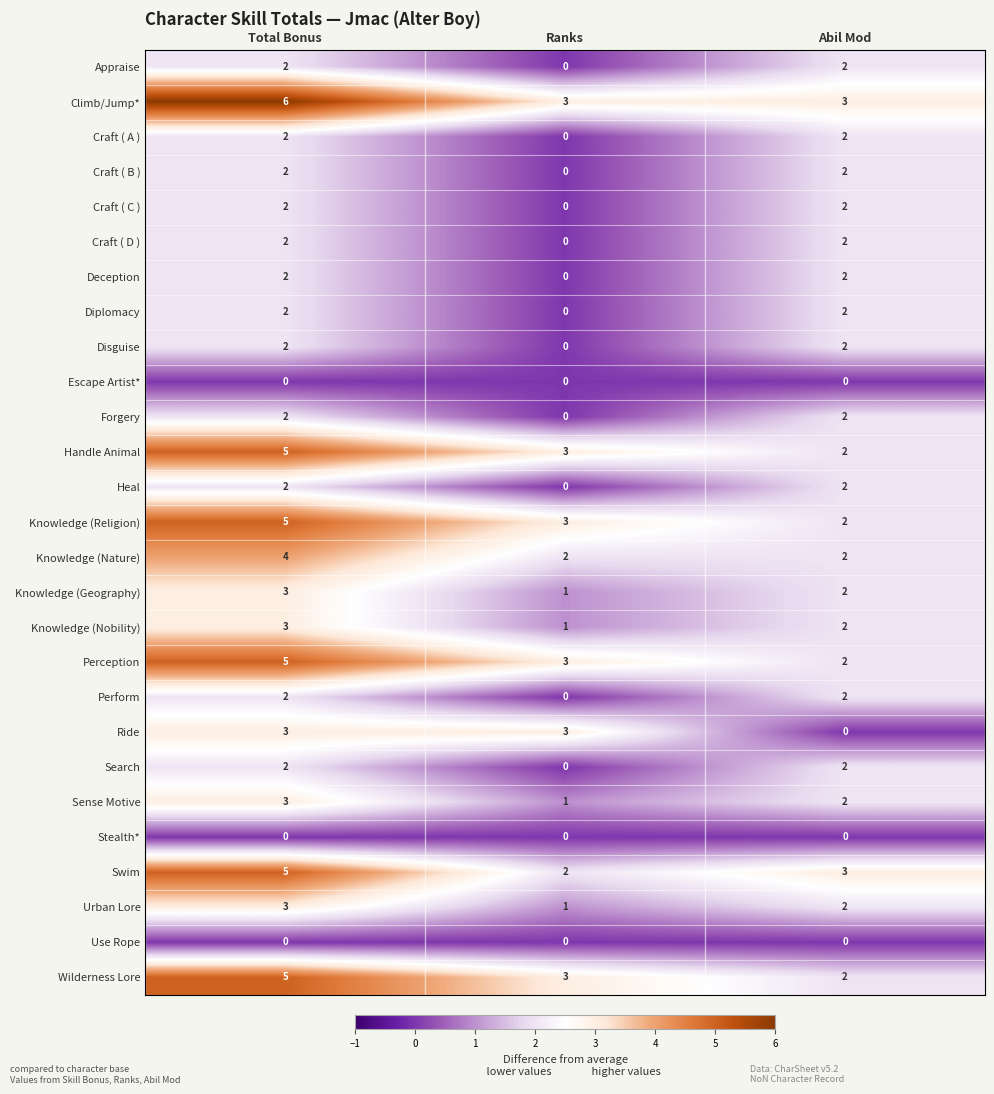

What is the difference between the highest and lowest values at Ranks?

3